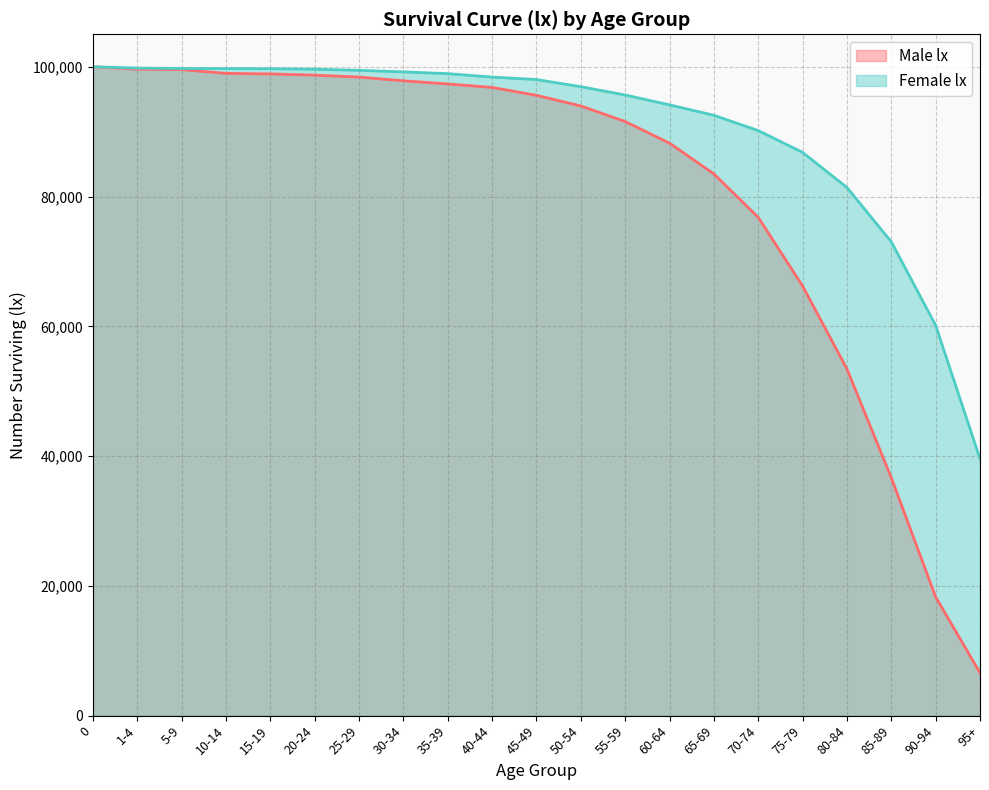

True or false: Female lx and Male lx intersect in this chart.

False